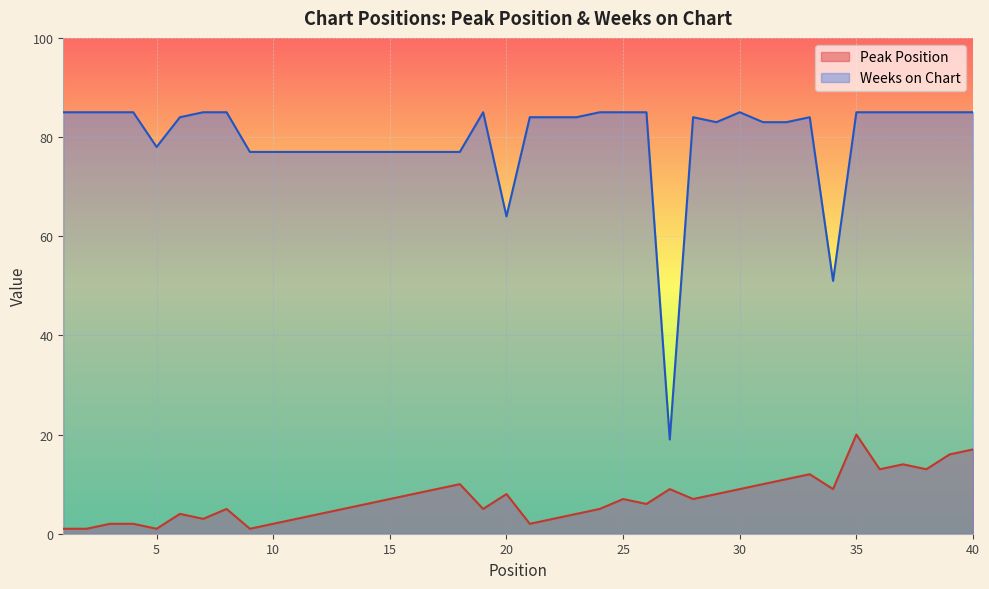

Which category has the highest value across all series?

1